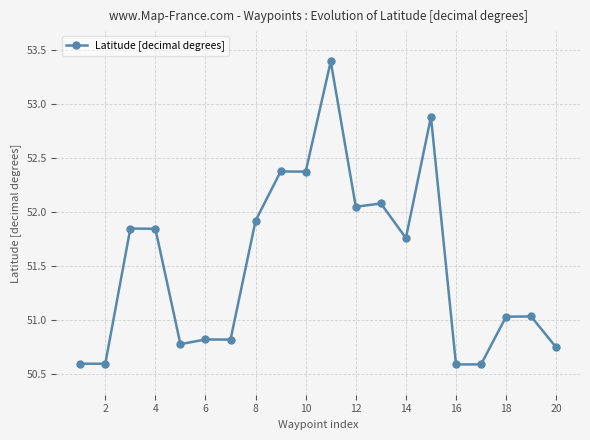

What is the smallest value displayed?

50.6